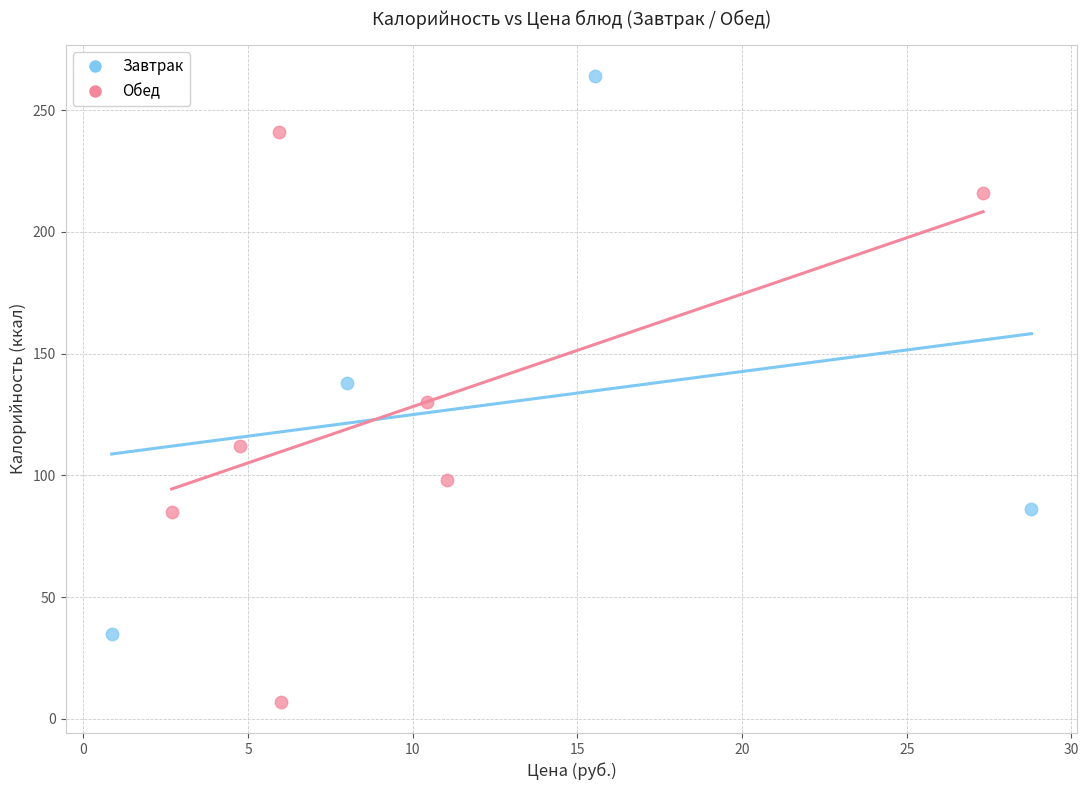

What are all the series names shown in the legend?

Завтрак, Обед